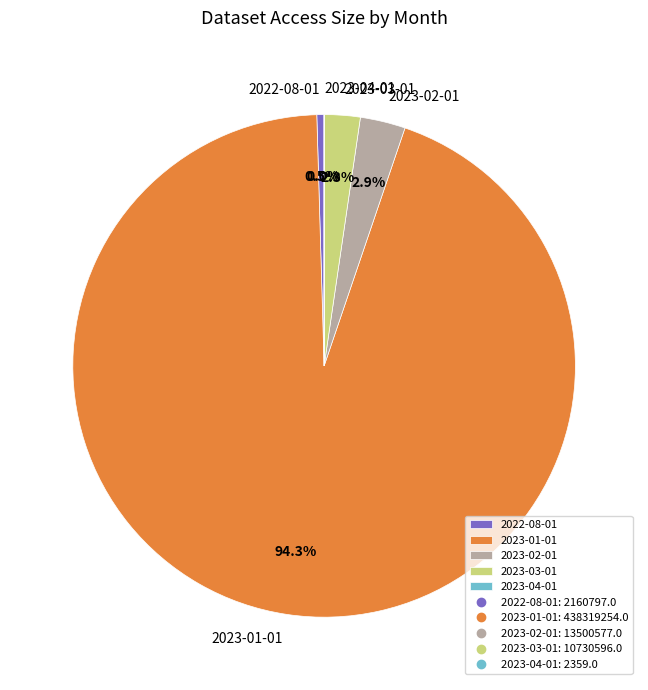

Approximately how many times larger is the value at 2023-03-01 compared to 2022-08-01?

5.0